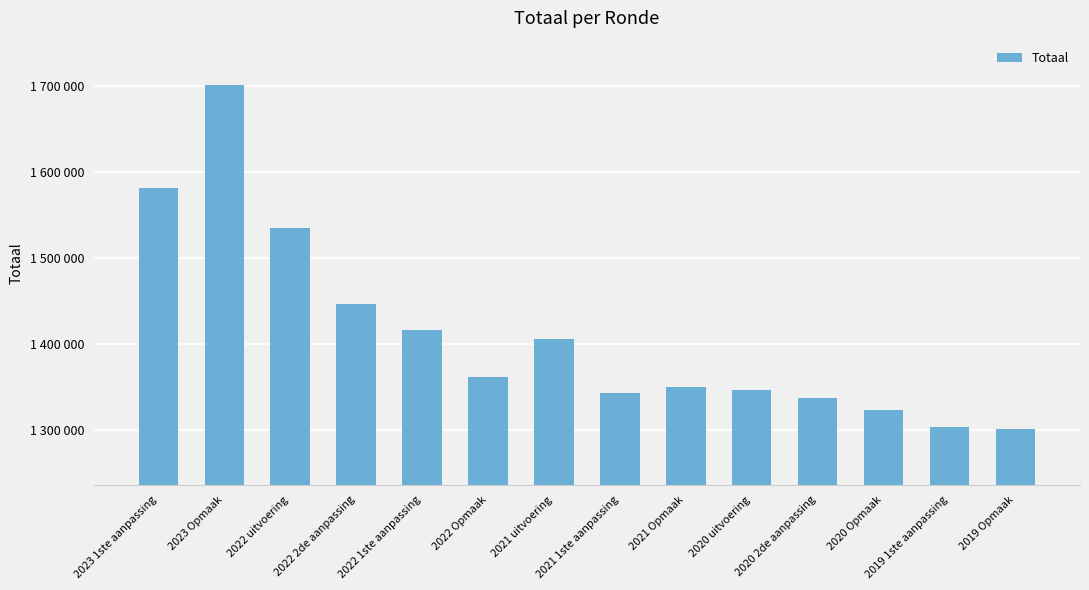

At which category does the chart reach its peak across all series?

2023 Opmaak